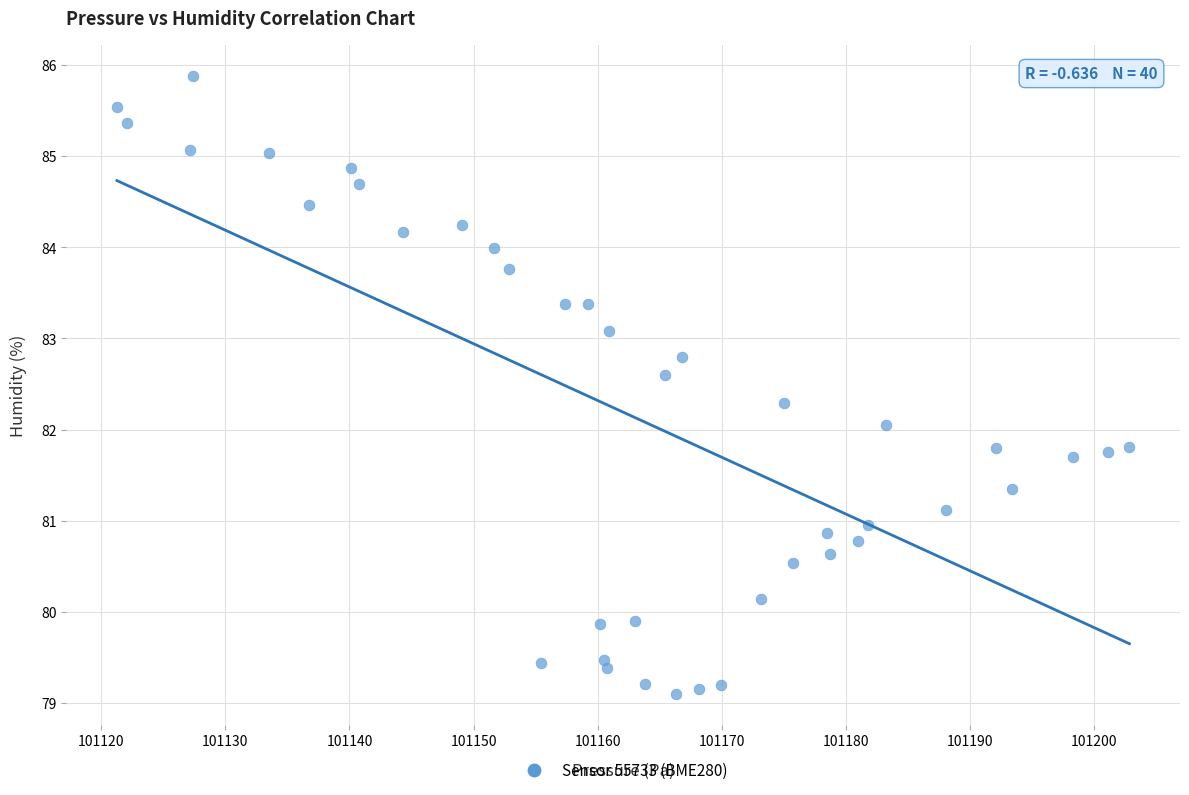

What is the range of Y values (max minus min)?

6.8